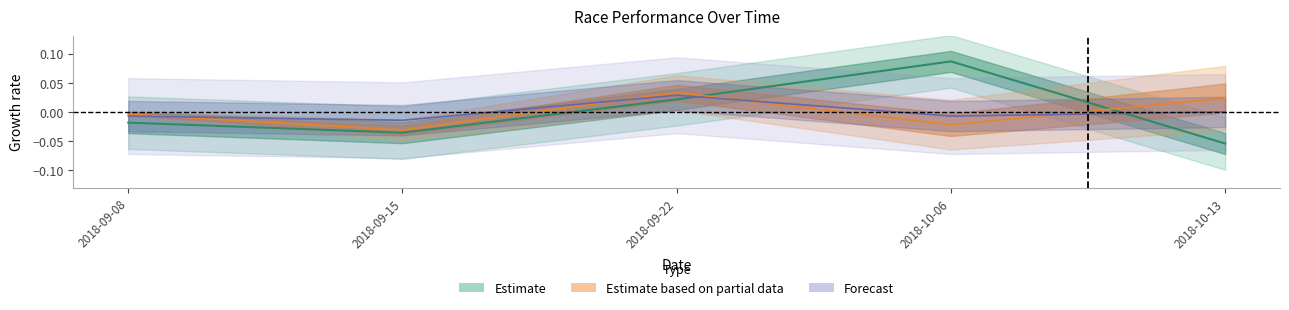

Between 2018-10-06 and 2018-09-22, which is larger?

2018-10-06